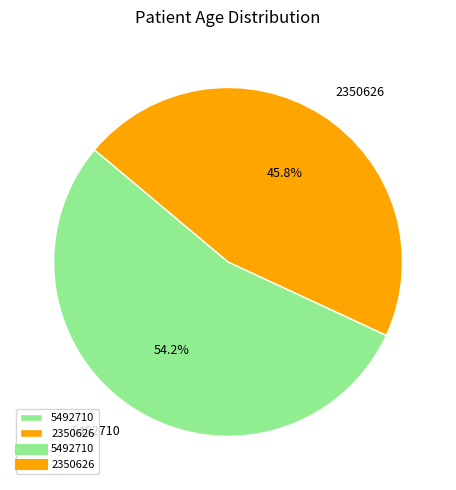

To the nearest percent, what is the difference between the 5492710 and 2350626 slice percentages?

8%